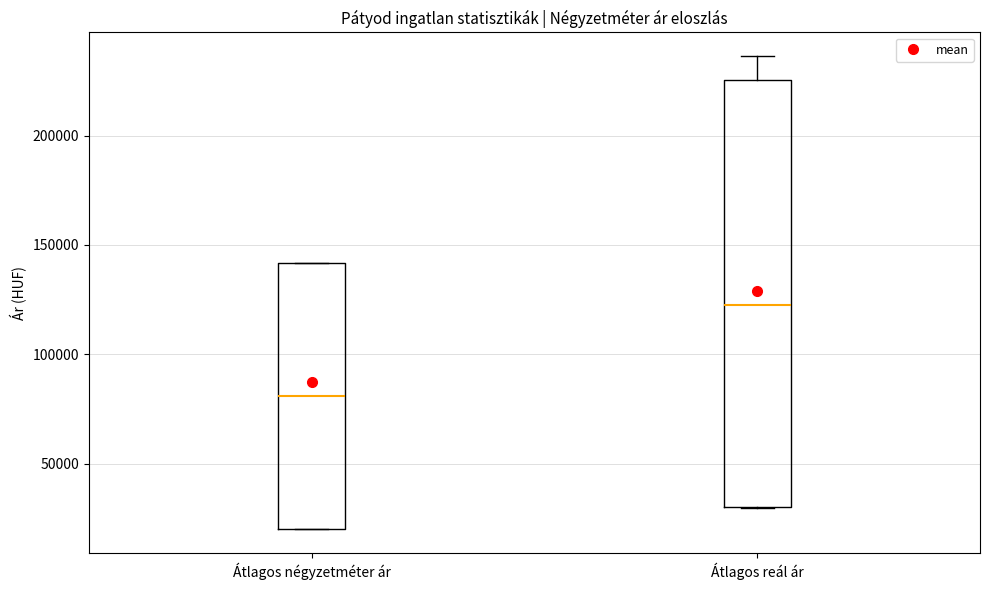

Which box's median line is the lowest?

Átlagos négyzetméter ár